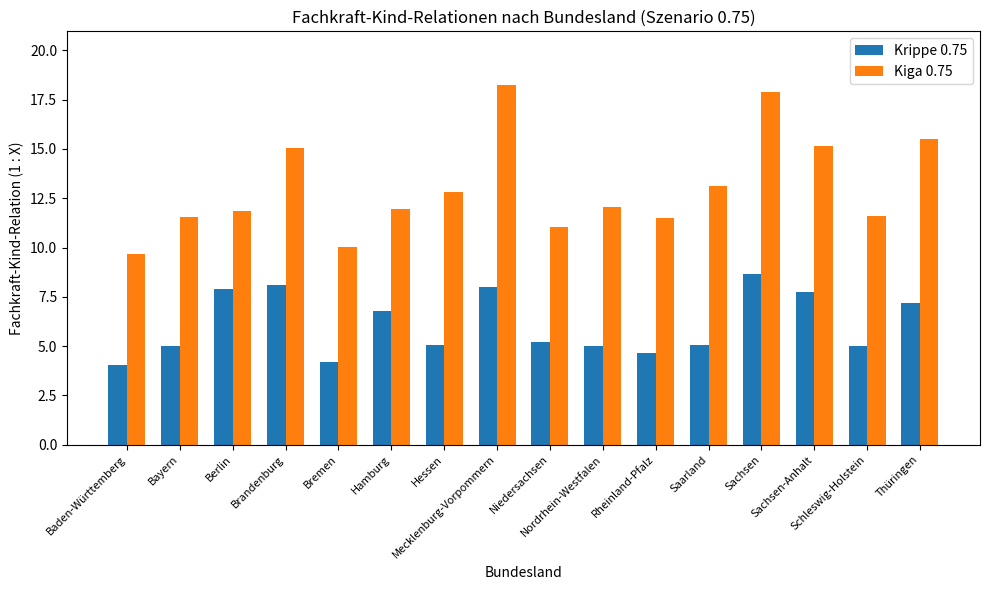

Which label corresponds to the largest value in the chart?

Mecklenburg-Vorpommern